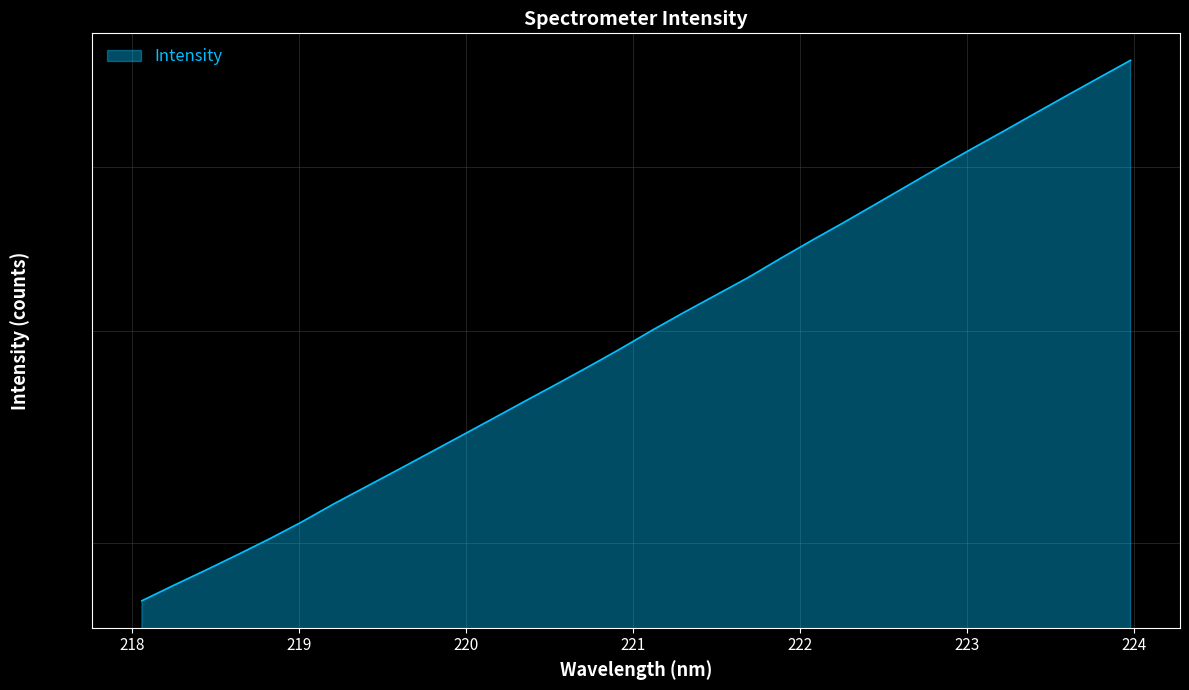

What is the sum of the values at 222.263 and 222.8355?

9632.4